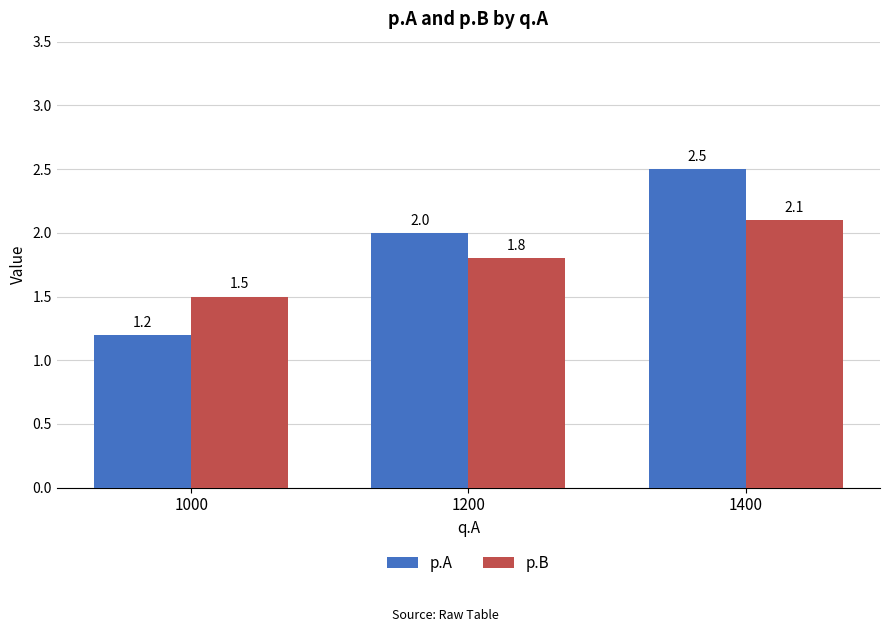

Where is p.A nearest to the value 1?

1000